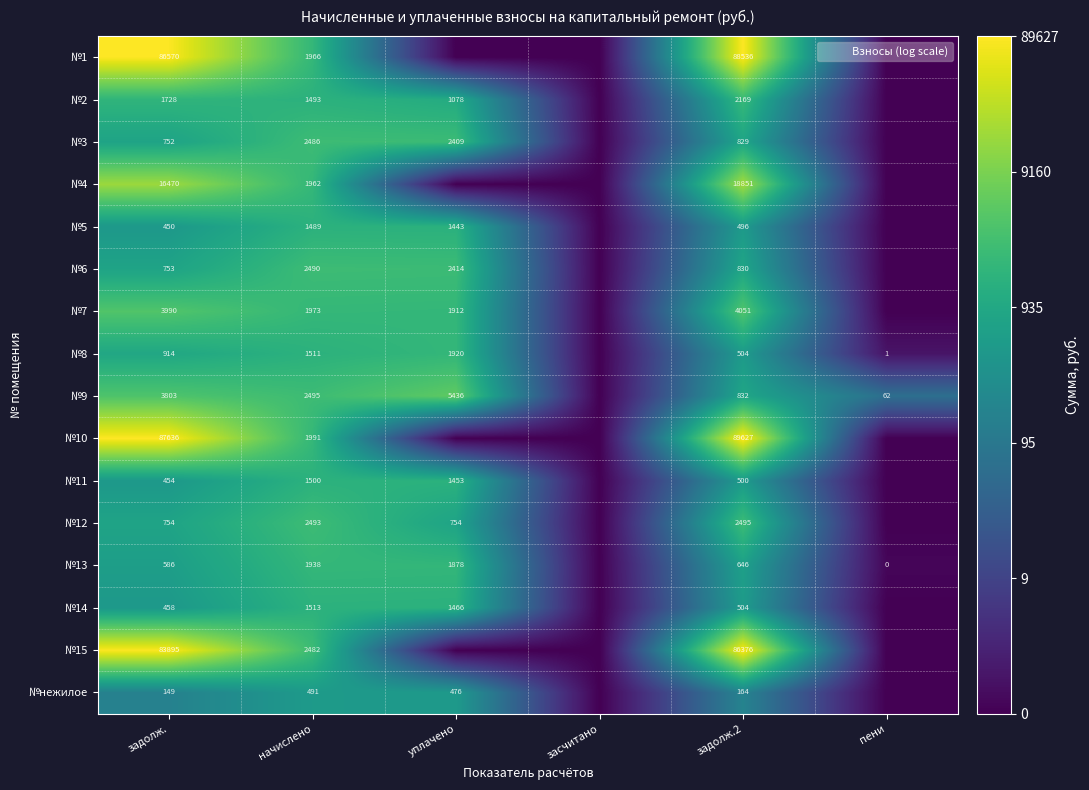

The value of №2 at задолж.2 is 12.3. True or false?

False